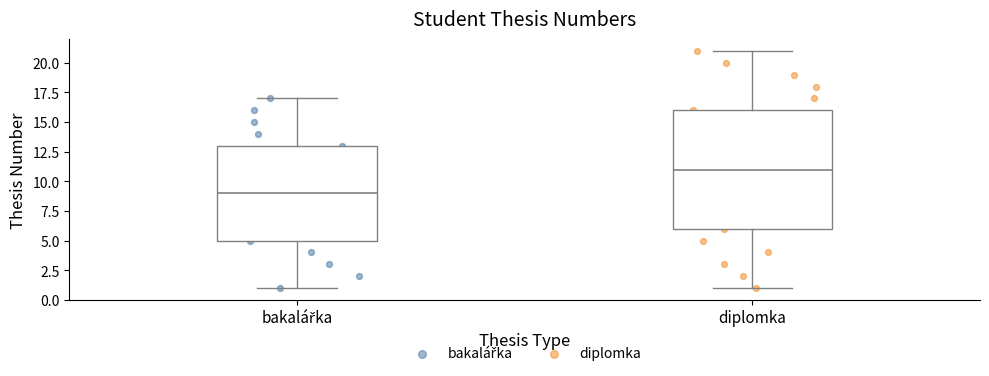

Which box is the tallest, from its lower edge to its upper edge?

diplomka